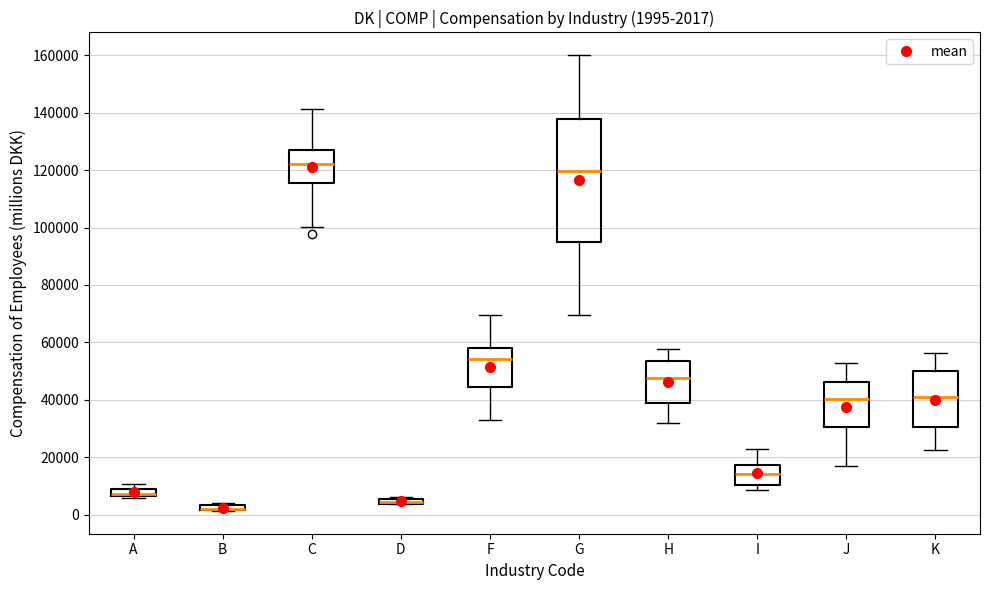

Which box is the tallest, from its lower edge to its upper edge?

G